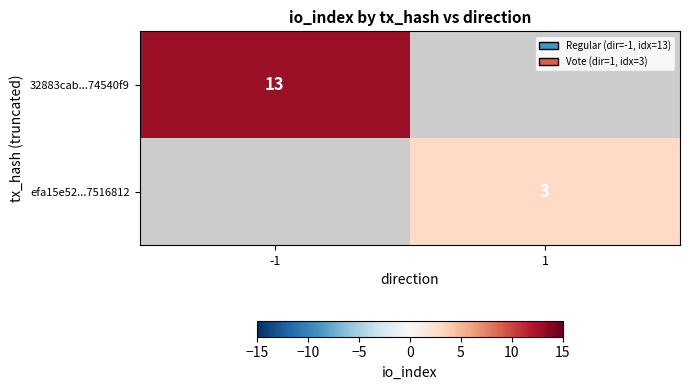

The efa15e52...7516812 series shows 2 at 1. True or false?

False